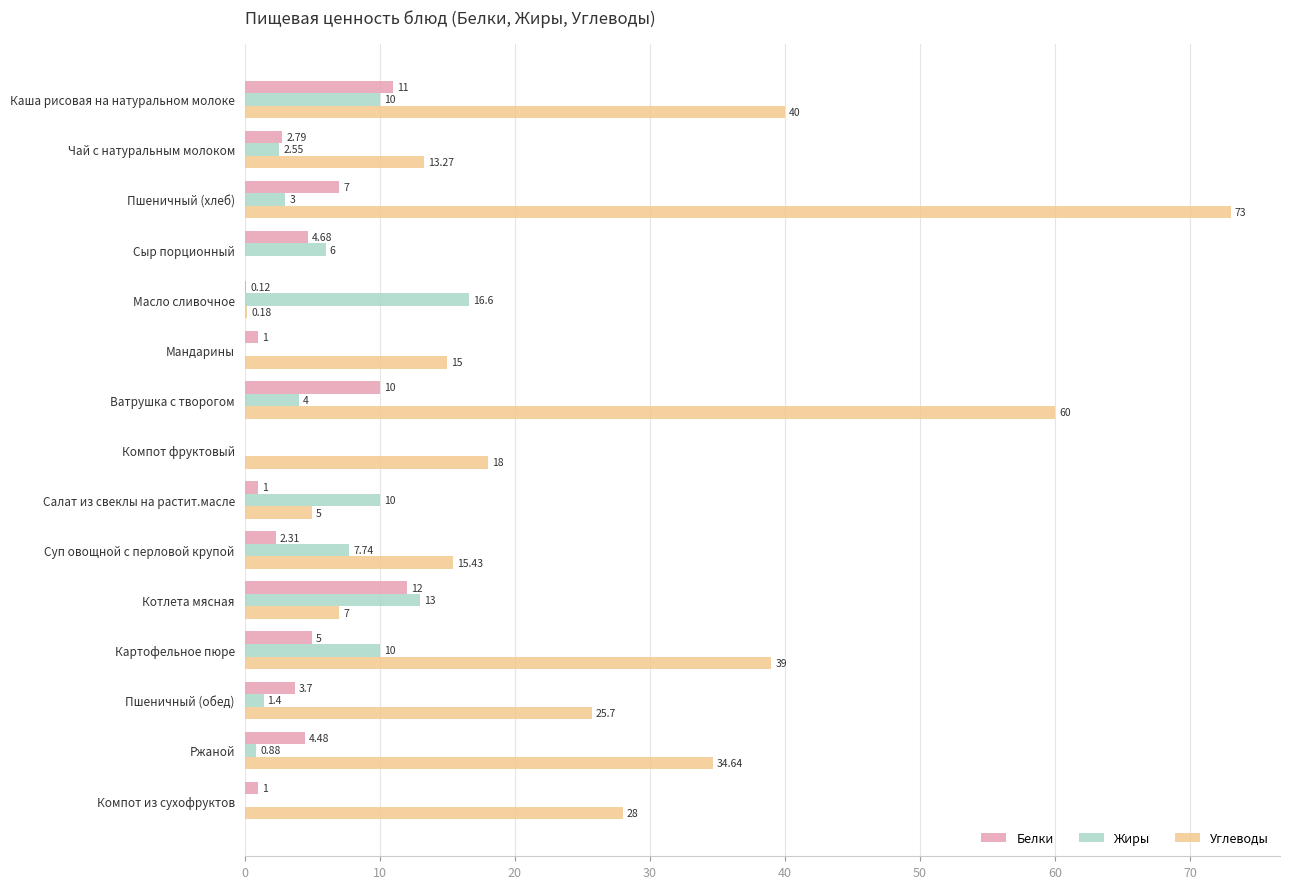

How many series are shown in this chart?

3